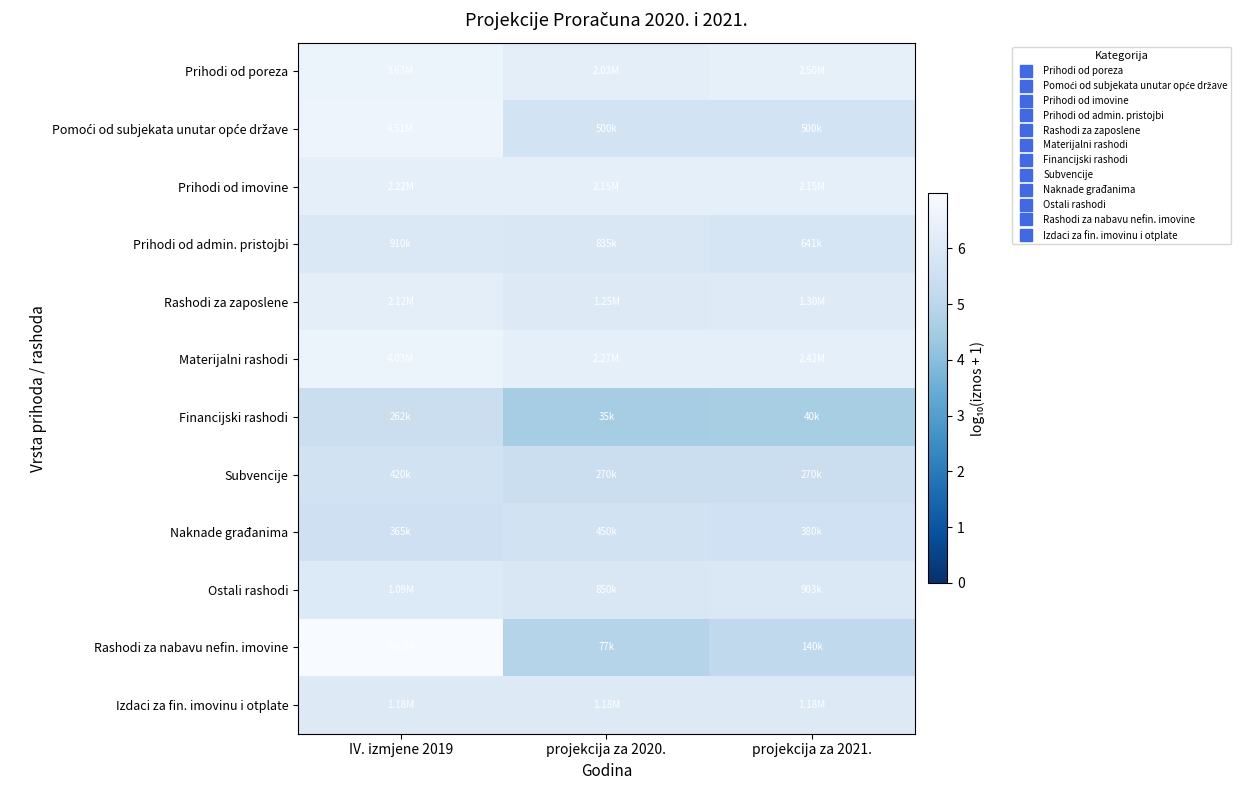

What is the smallest value displayed?

4.5